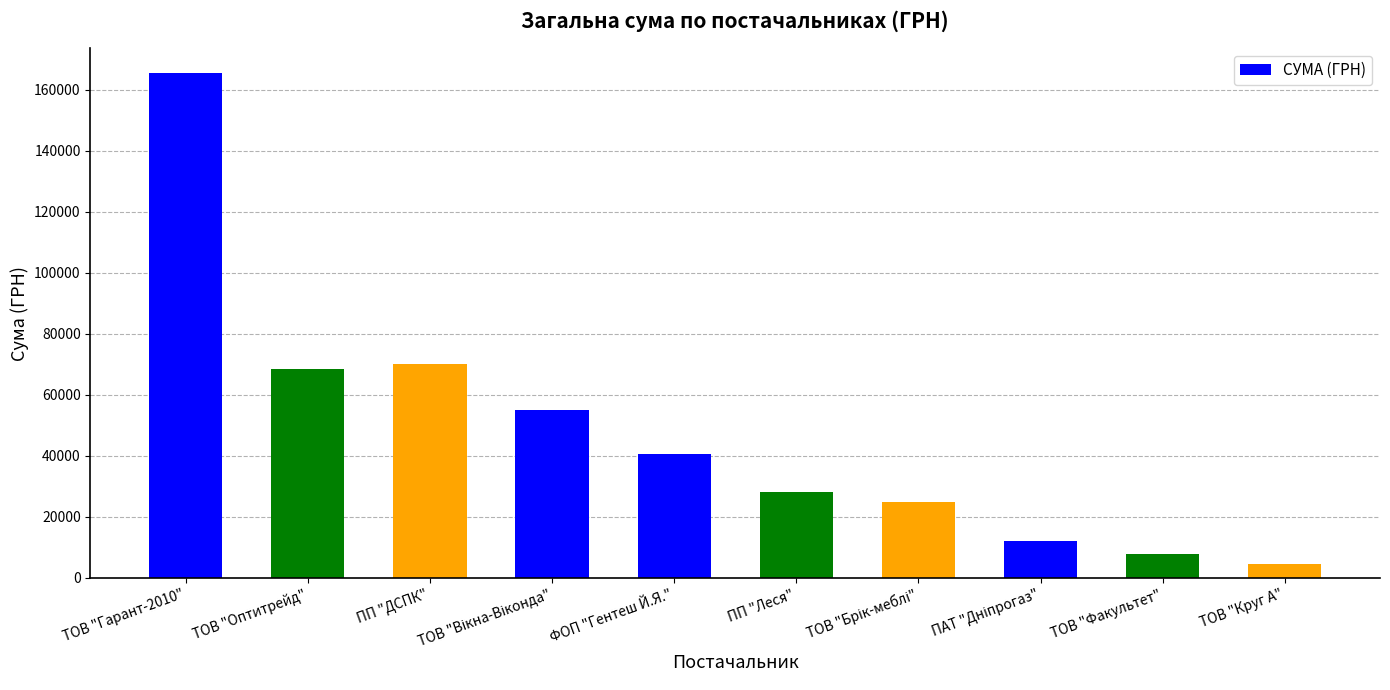

Between ФОП "Гентеш Й.Я." and ТОВ "Оптитрейд", which is larger?

ТОВ "Оптитрейд"